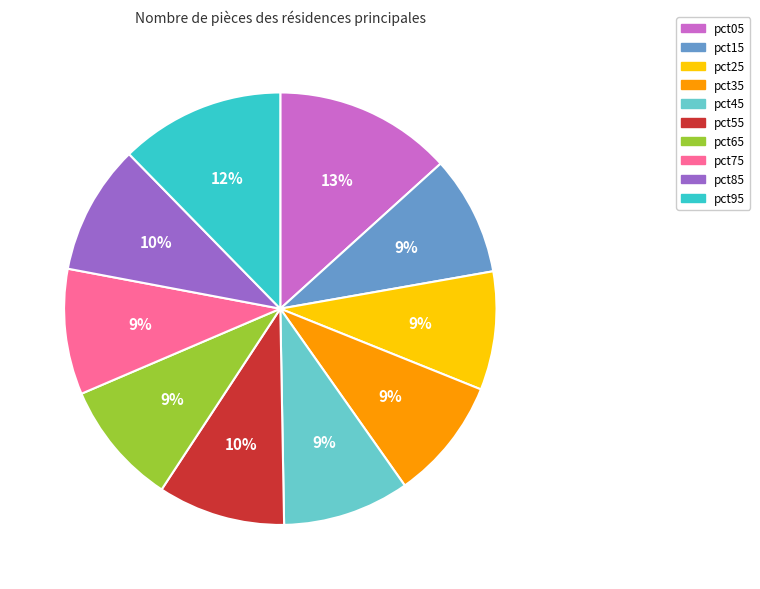

To the nearest percent, what portion does pct95 represent?

12%